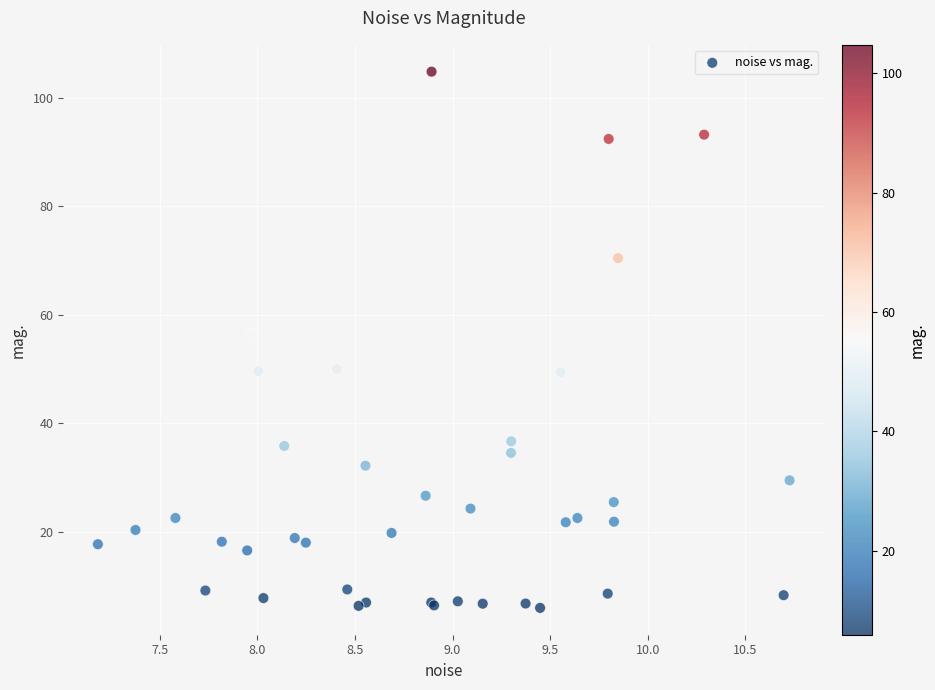

What Y value in the scatter plot is closest to 55?

56.3